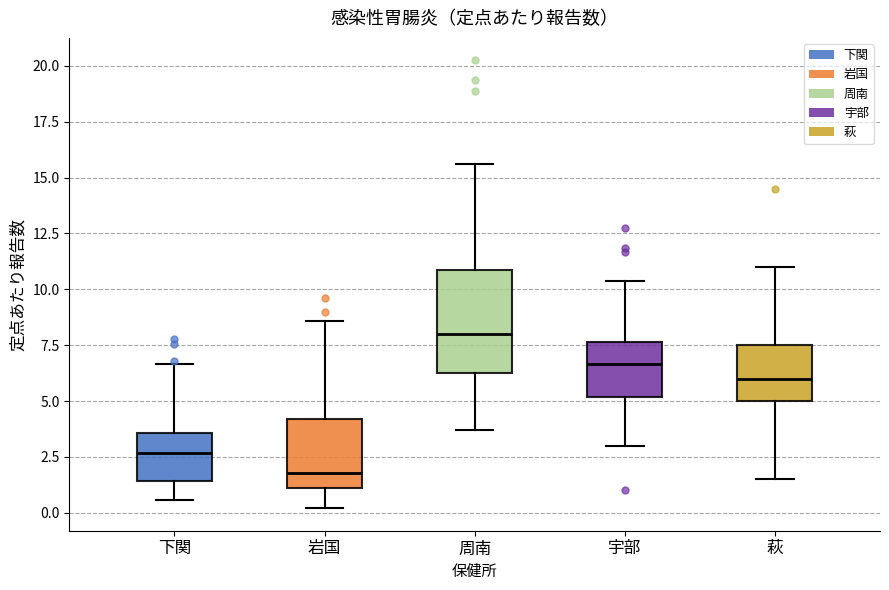

Which box has the lowest median line?

岩国